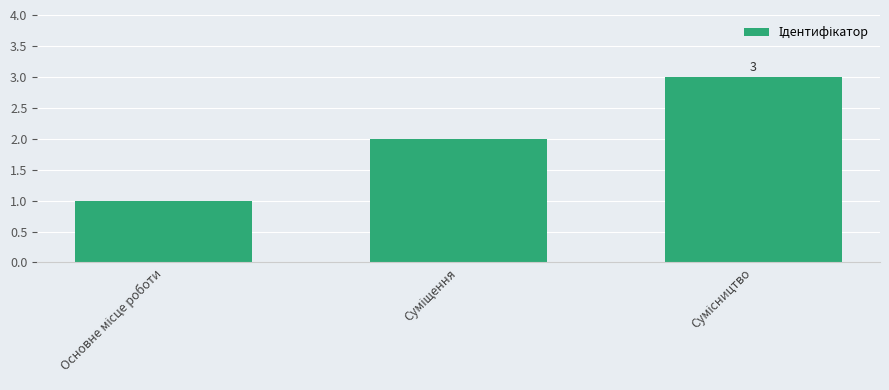

How many categories are shown in the chart?

3